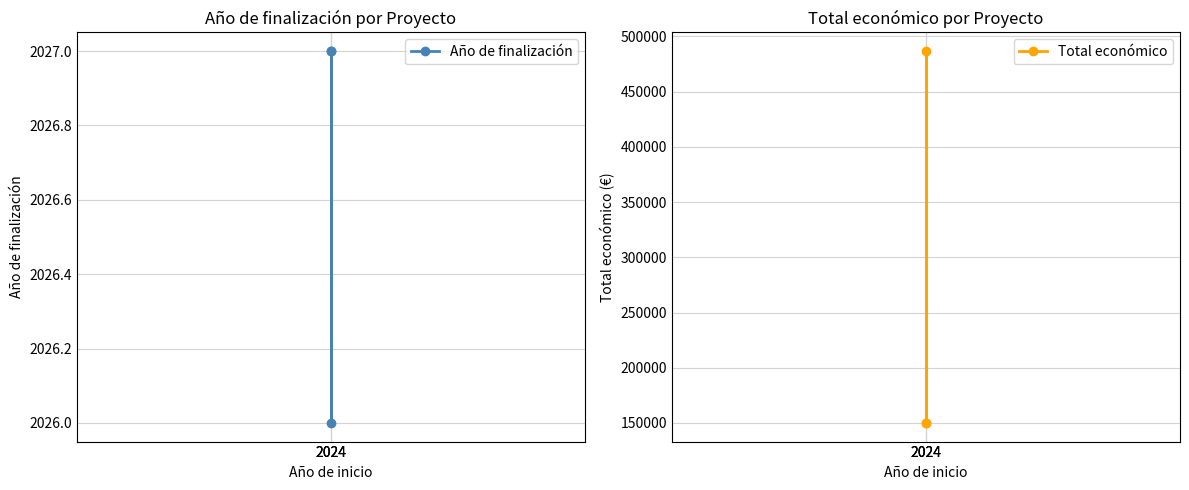

True or false: Total económico has a value of 59343 at 2024.

False